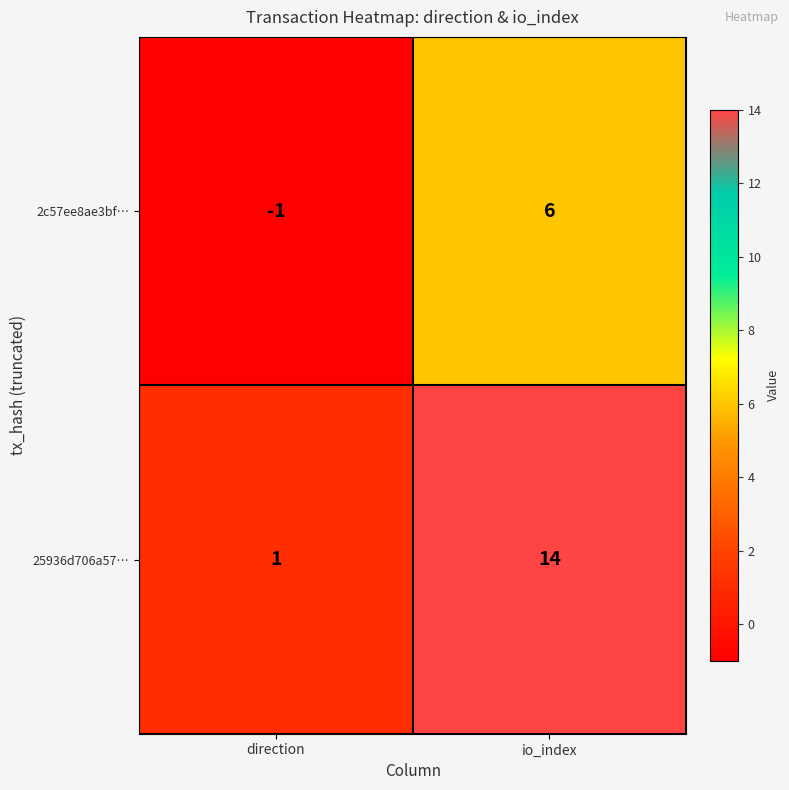

Rank the categories by 25936d706a57… value from lowest to highest.

direction, io_index